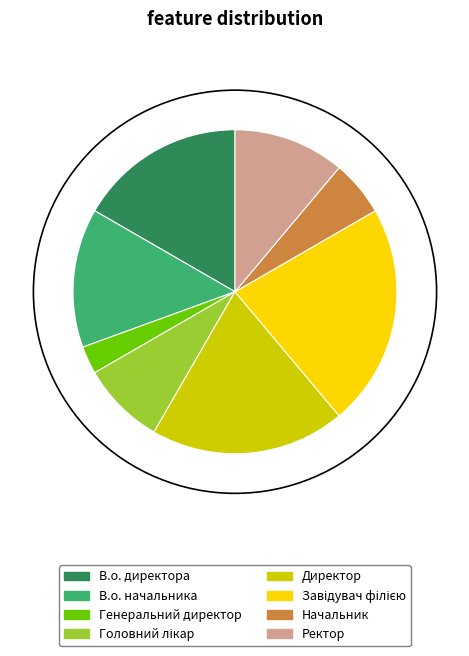

Does Генеральний директор represent more than half of the total?

No